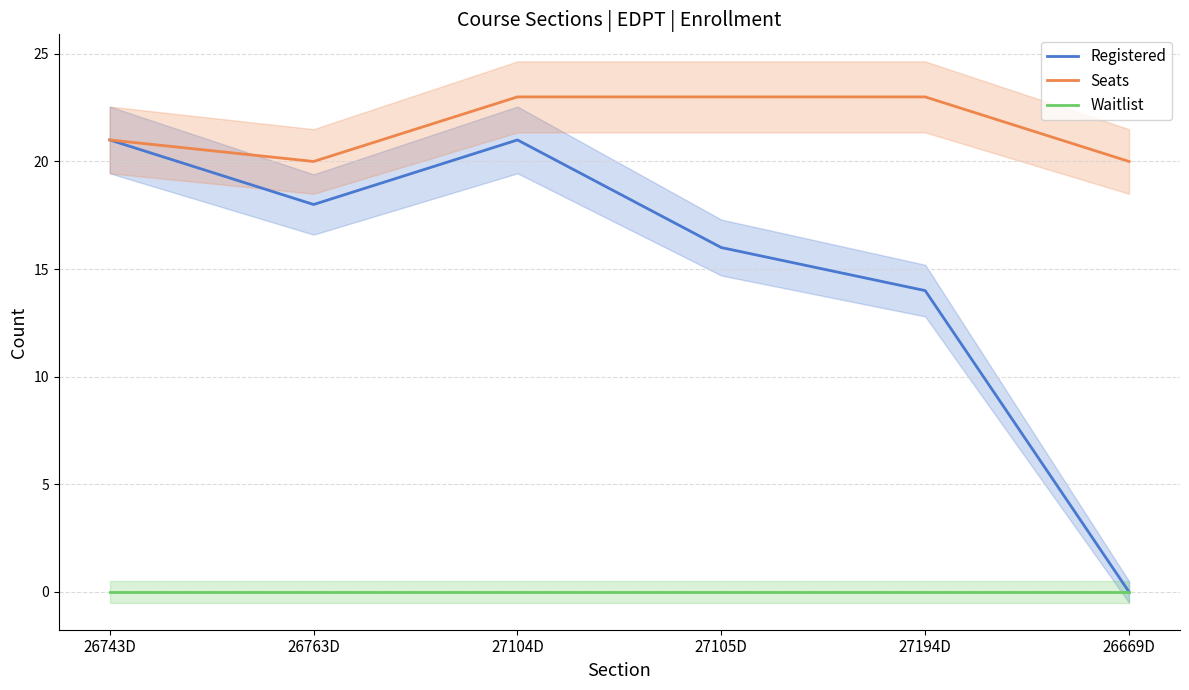

True or false: Seats has more than 0 points higher than both neighbors.

False